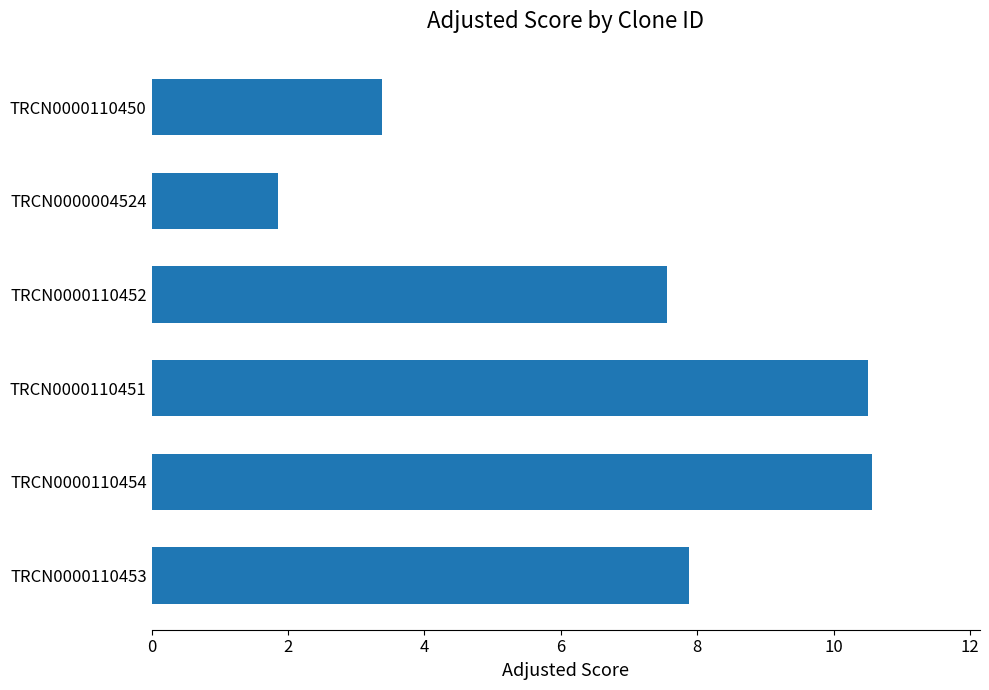

What is the difference between the maximum and second lowest values?

7.2